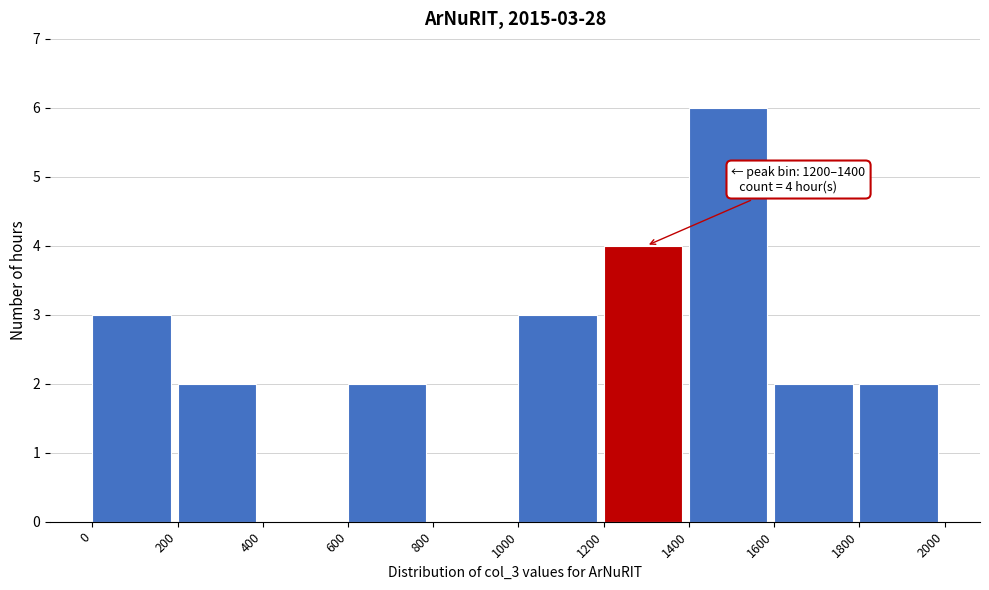

Which range on the x-axis has the tallest bar?

1400 to 1600